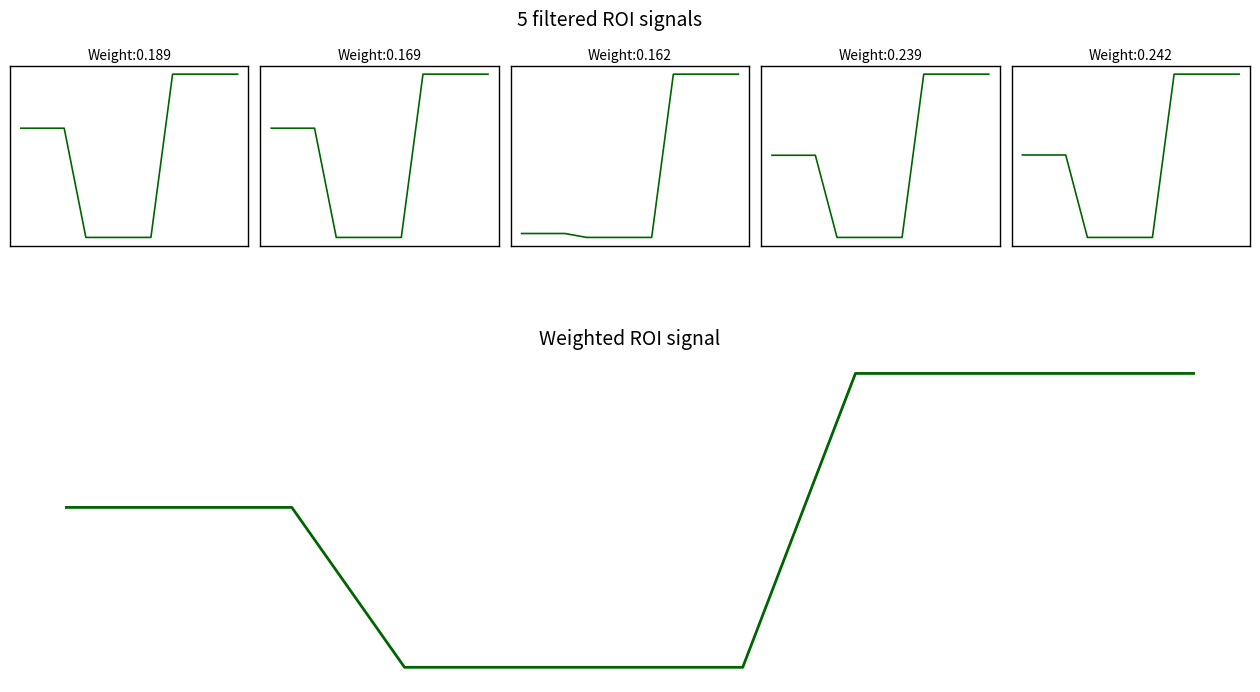

True or false: Утв. консол. бюджет (кол.4) and Утв. субъект РФ (кол.8) cross at least once.

False